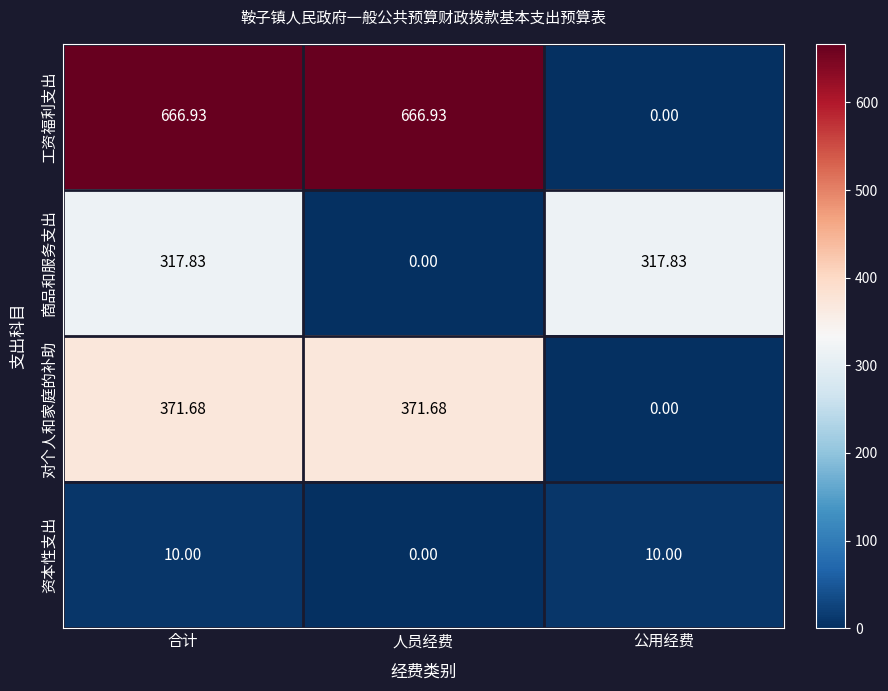

How many categories are shown in the chart?

3